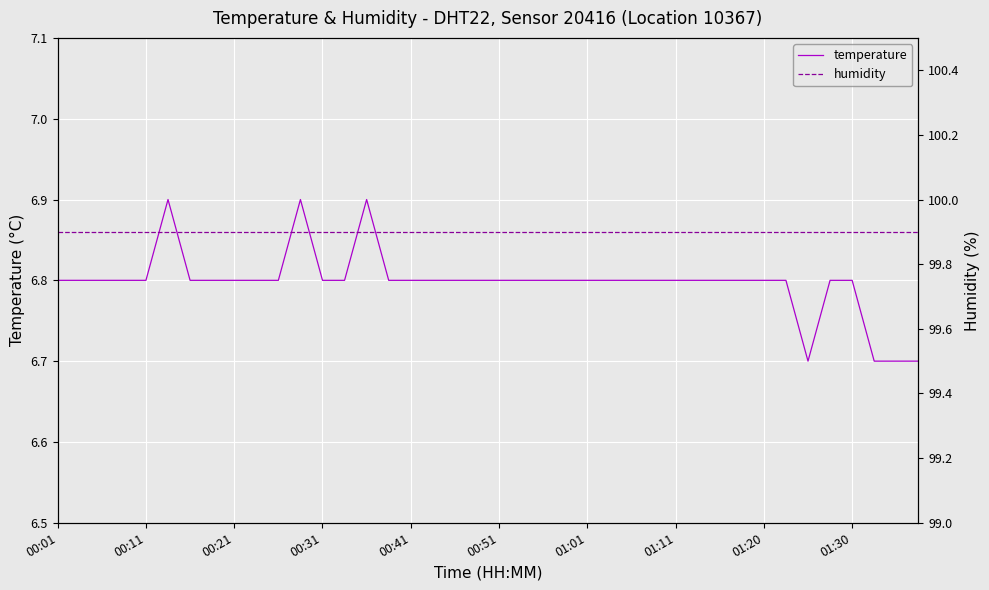

True or false: temperature has a value of 6.7 at 34.

True